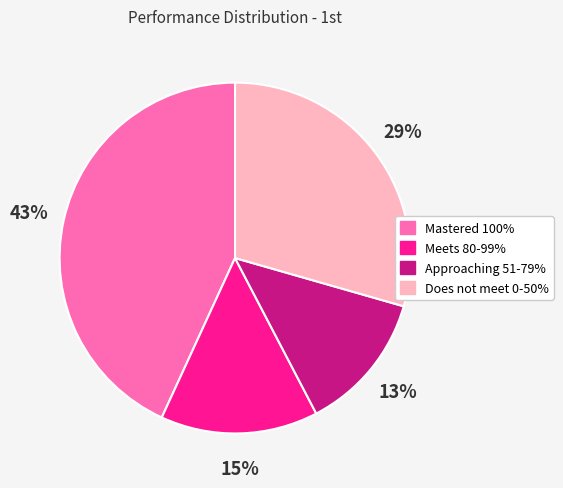

Between Does not meet 0-50% and Meets 80-99%, which is larger?

Does not meet 0-50%